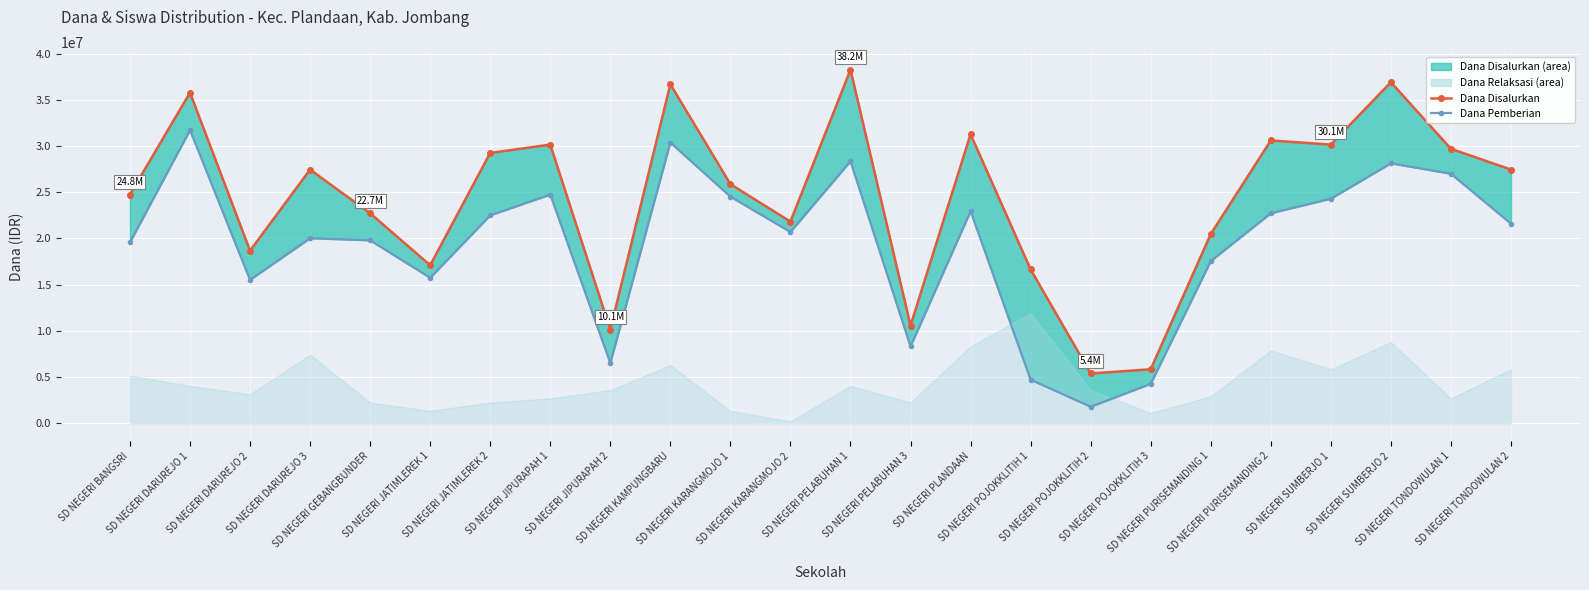

Reading right to left, list all the values displayed in this chart.

Dana Disalurkan (line): SD NEGERI TONDOWULAN 2=27450000	SD NEGERI TONDOWULAN 1=29700000	SD NEGERI SUMBERJO 2=36900000	SD NEGERI SUMBERJO 1=30150000	SD NEGERI PURISEMANDING 2=30600000	SD NEGERI PURISEMANDING 1=20475000	SD NEGERI POJOKKLITIH 3=5850000	SD NEGERI POJOKKLITIH 2=5400000	SD NEGERI POJOKKLITIH 1=16650000	SD NEGERI PLANDAAN=31275000	SD NEGERI PELABUHAN 3=10575000	SD NEGERI PELABUHAN 1=38250000	SD NEGERI KARANGMOJO 2=21825000	SD NEGERI KARANGMOJO 1=25875000	SD NEGERI KAMPUNGBARU=36675000	SD NEGERI JIPURAPAH 2=10125000	SD NEGERI JIPURAPAH 1=30150000	SD NEGERI JATIMLEREK 2=29250000	SD NEGERI JATIMLEREK 1=17100000	SD NEGERI GEBANGBUNDER=22725000	SD NEGERI DARUREJO 3=27450000	SD NEGERI DARUREJO 2=18675000	SD NEGERI DARUREJO 1=35775000	SD NEGERI BANGSRI=24750000
Dana Pemberian (line): SD NEGERI TONDOWULAN 2=21600000	SD NEGERI TONDOWULAN 1=27000000	SD NEGERI SUMBERJO 2=28125000	SD NEGERI SUMBERJO 1=24300000	SD NEGERI PURISEMANDING 2=22725000	SD NEGERI PURISEMANDING 1=17550000	SD NEGERI POJOKKLITIH 3=4275000	SD NEGERI POJOKKLITIH 2=1800000	SD NEGERI POJOKKLITIH 1=4725000	SD NEGERI PLANDAAN=22950000	SD NEGERI PELABUHAN 3=8325000	SD NEGERI PELABUHAN 1=28350000	SD NEGERI KARANGMOJO 2=20700000	SD NEGERI KARANGMOJO 1=24525000	SD NEGERI KAMPUNGBARU=30375000	SD NEGERI JIPURAPAH 2=6525000	SD NEGERI JIPURAPAH 1=24750000	SD NEGERI JATIMLEREK 2=22500000	SD NEGERI JATIMLEREK 1=15750000	SD NEGERI GEBANGBUNDER=19800000	SD NEGERI DARUREJO 3=20025000	SD NEGERI DARUREJO 2=15525000	SD NEGERI DARUREJO 1=31725000	SD NEGERI BANGSRI=19575000